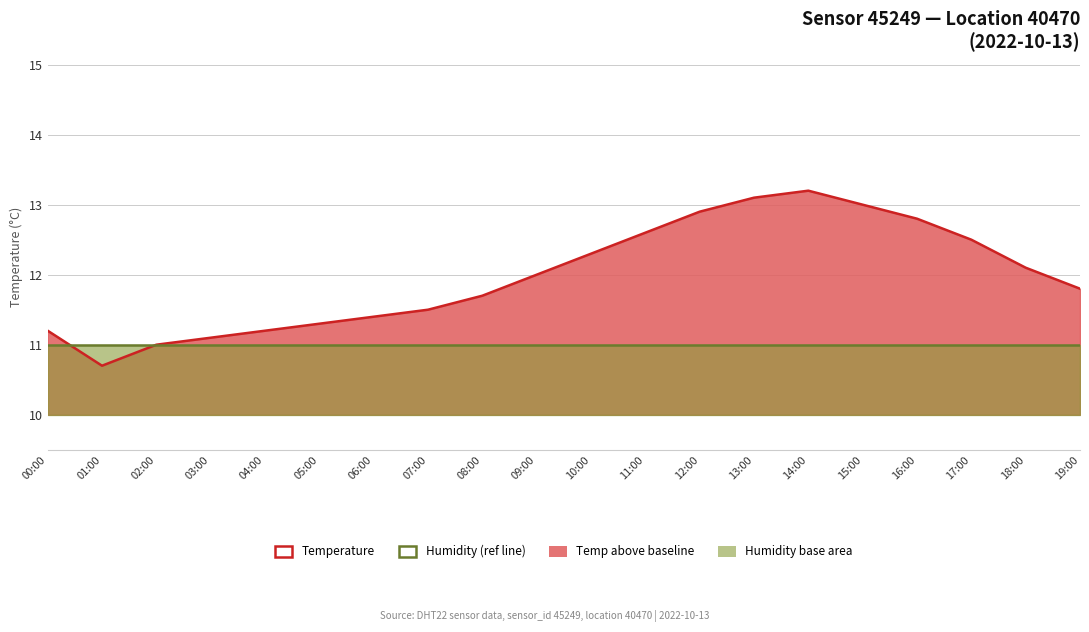

Where is Humidity (ref) nearest to the value 11?

00:00